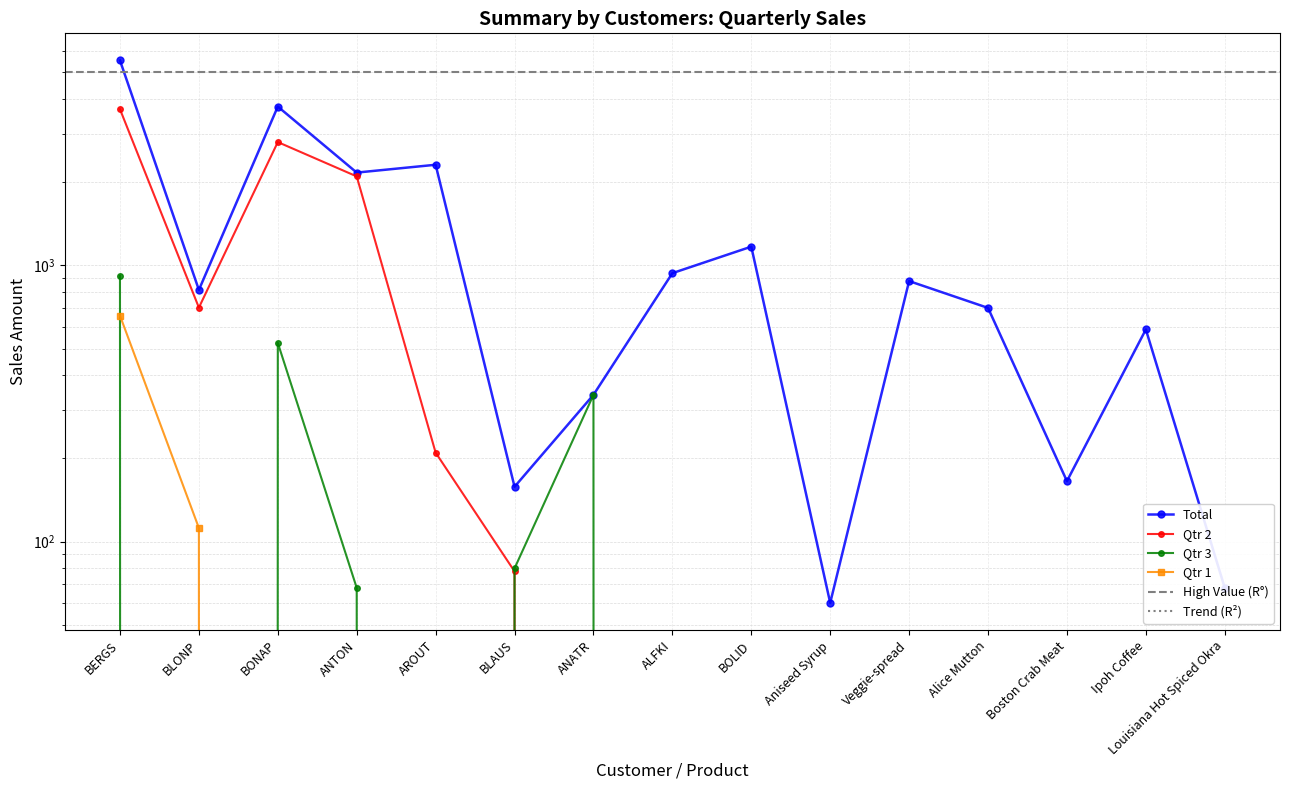

Which series has the widest spread of values?

Total